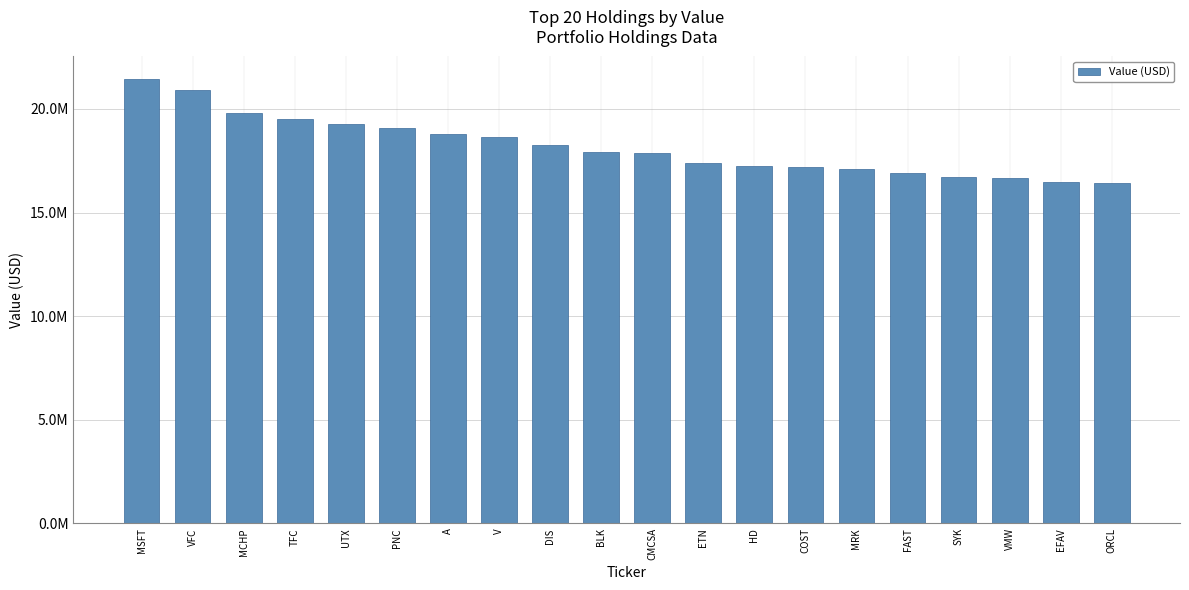

What is the difference between the maximum and second lowest values?

4975000